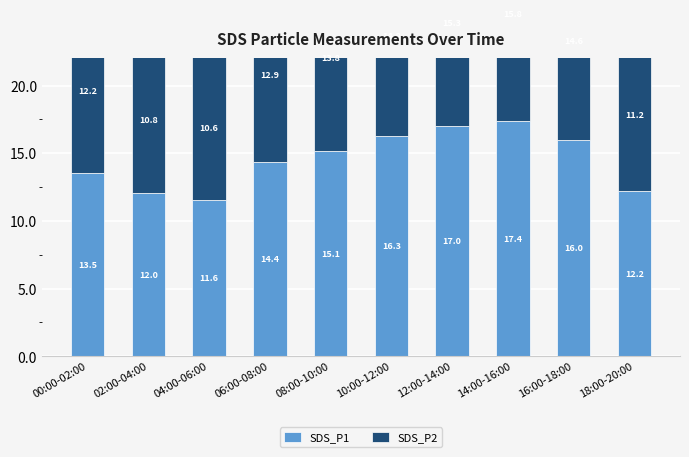

Are the bars horizontal?

No